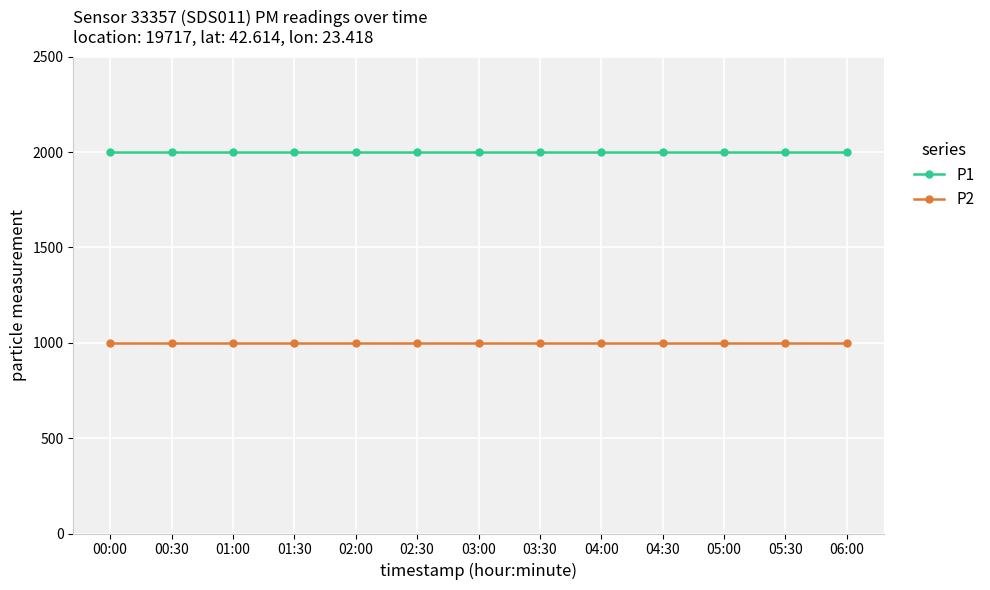

Rank the series at 01:00 from highest to lowest value.

P1, P2